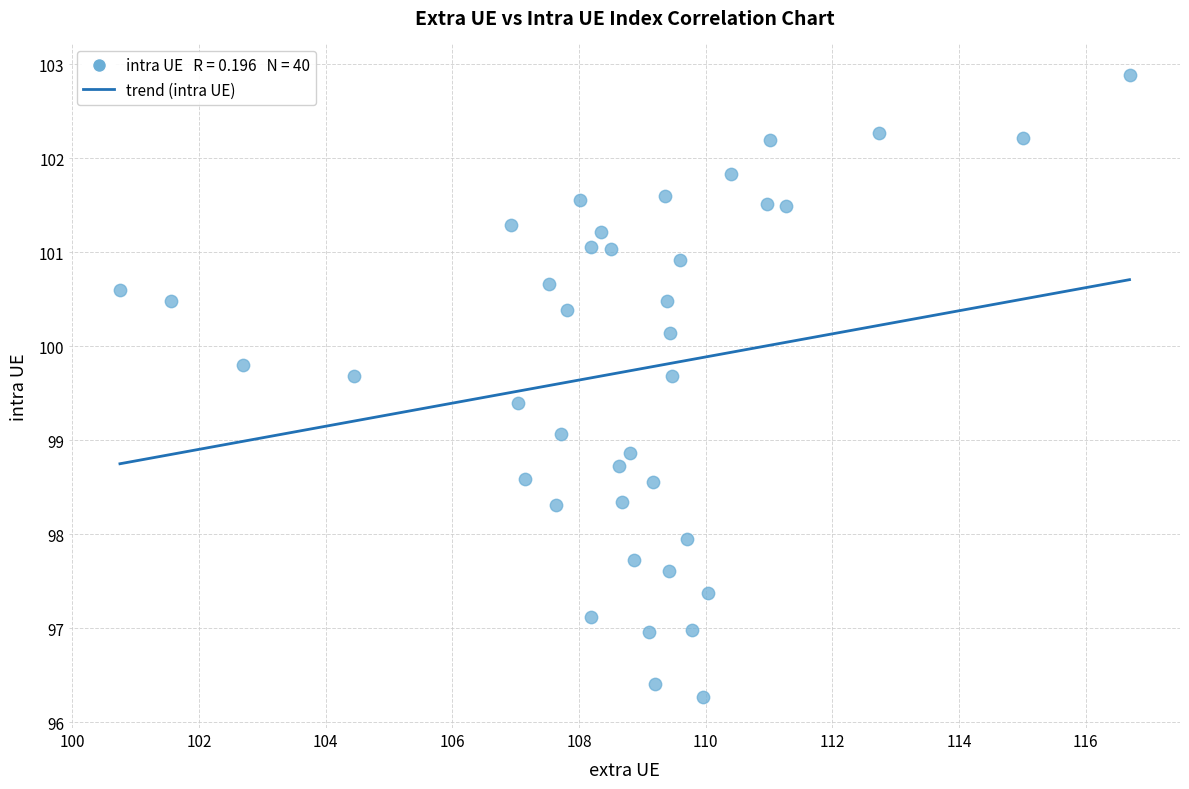

What is the range of X values (max minus min)?

15.9